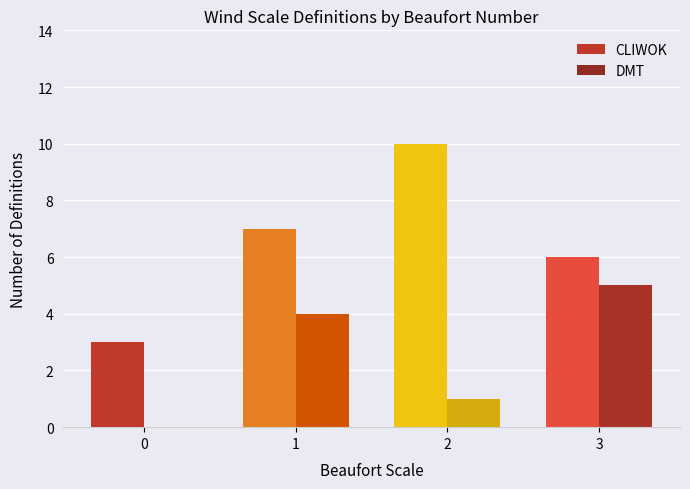

How many data points does each series have?

4